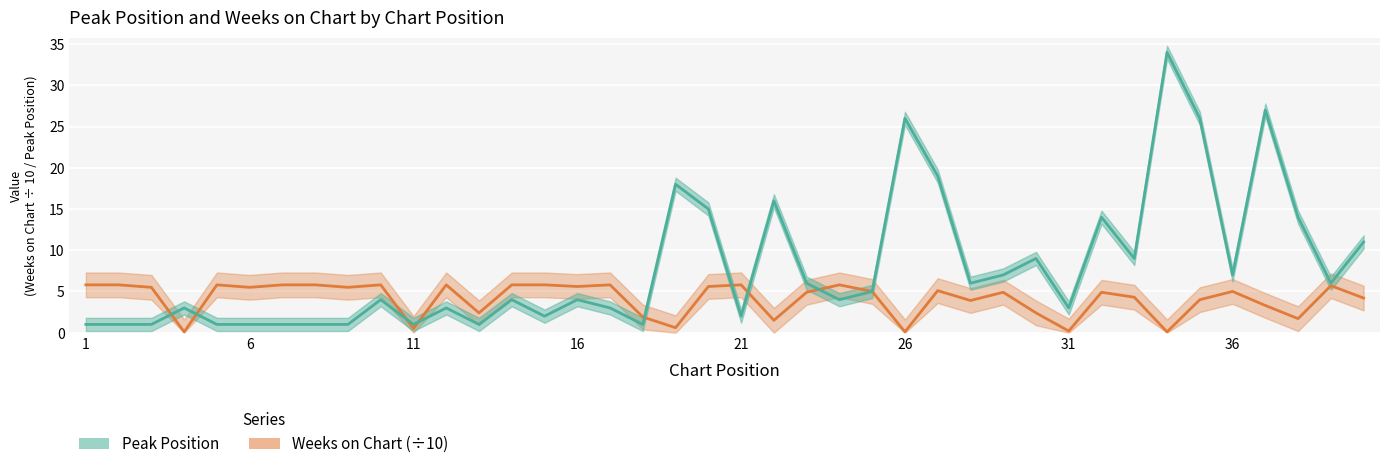

At which label does Weeks on Chart reach its minimum?

4